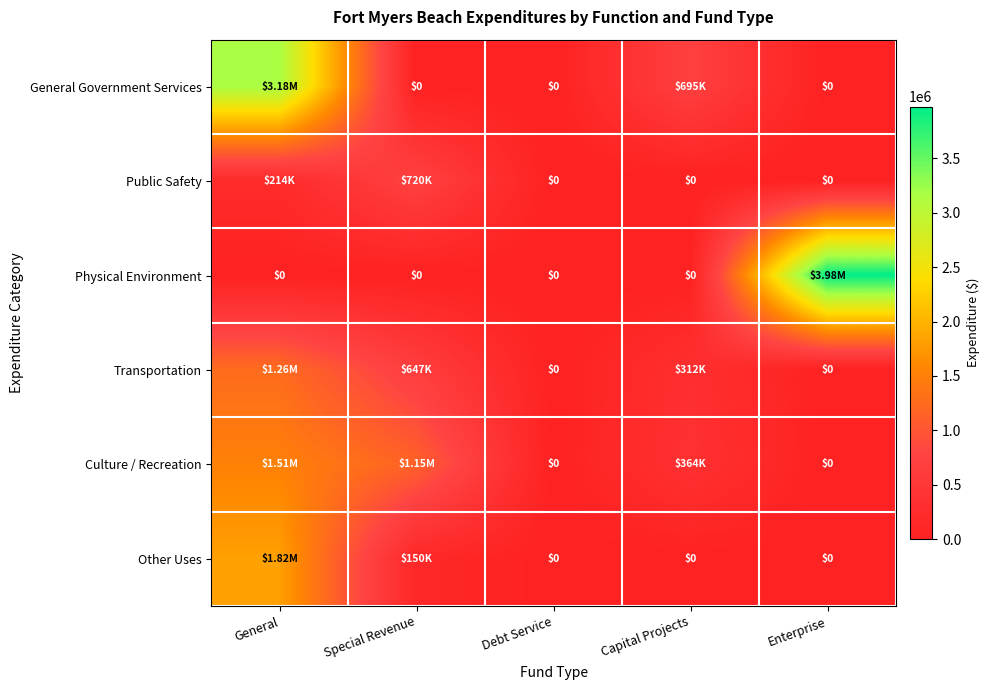

Rank the series by their maximum value, from lowest to highest.

Public Safety, Transportation, Culture / Recreation, Other Uses, General Government Services, Physical Environment